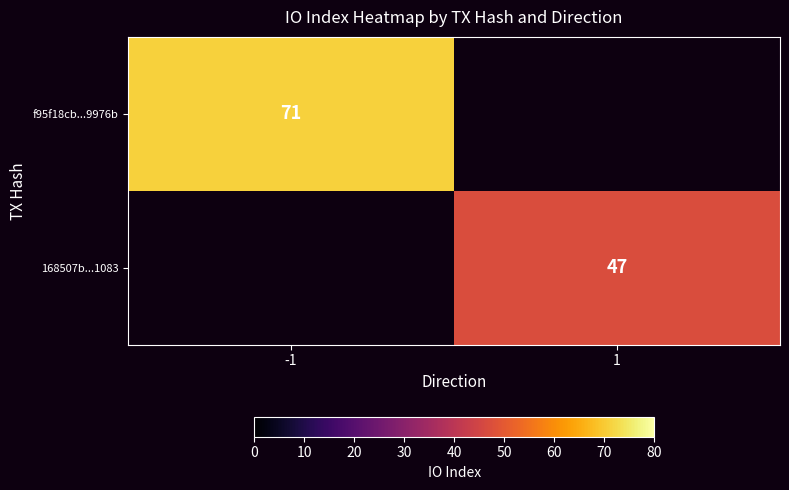

True or false: f95f18cb...9976b has a value of 71 at -1.

True